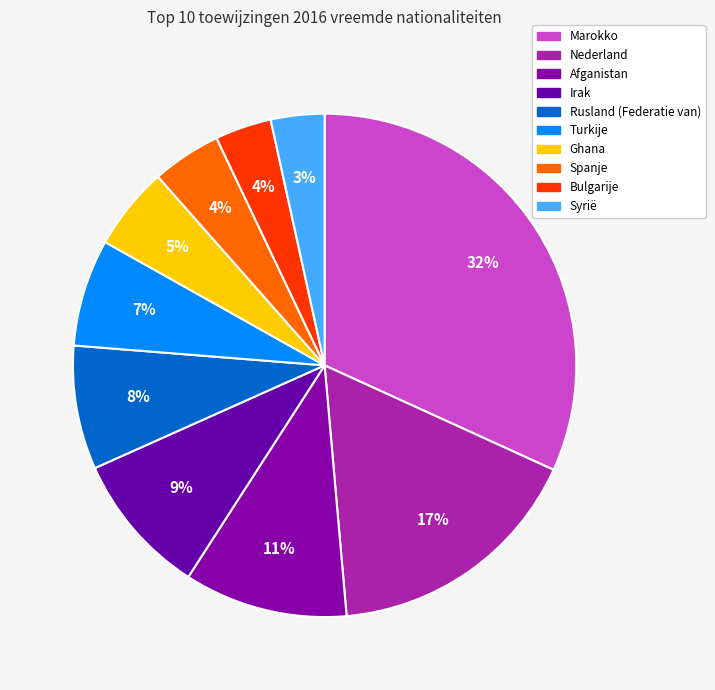

To the nearest percent, what is the average slice percentage?

10%